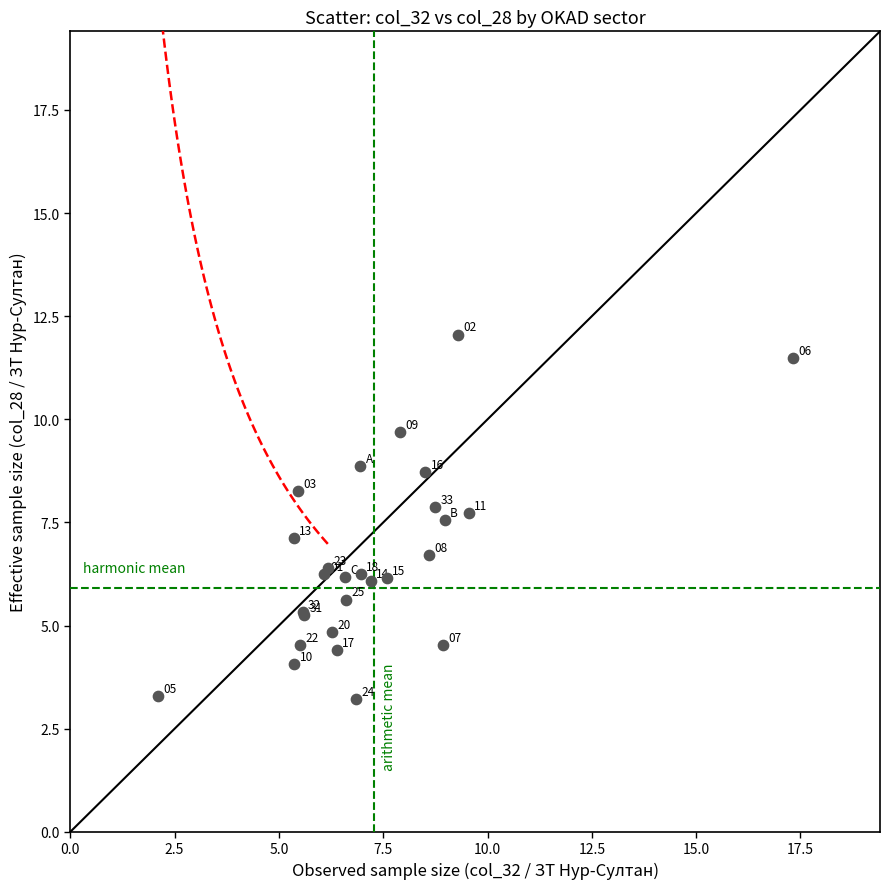

What Y value in the scatter plot is closest to 7?

7.1